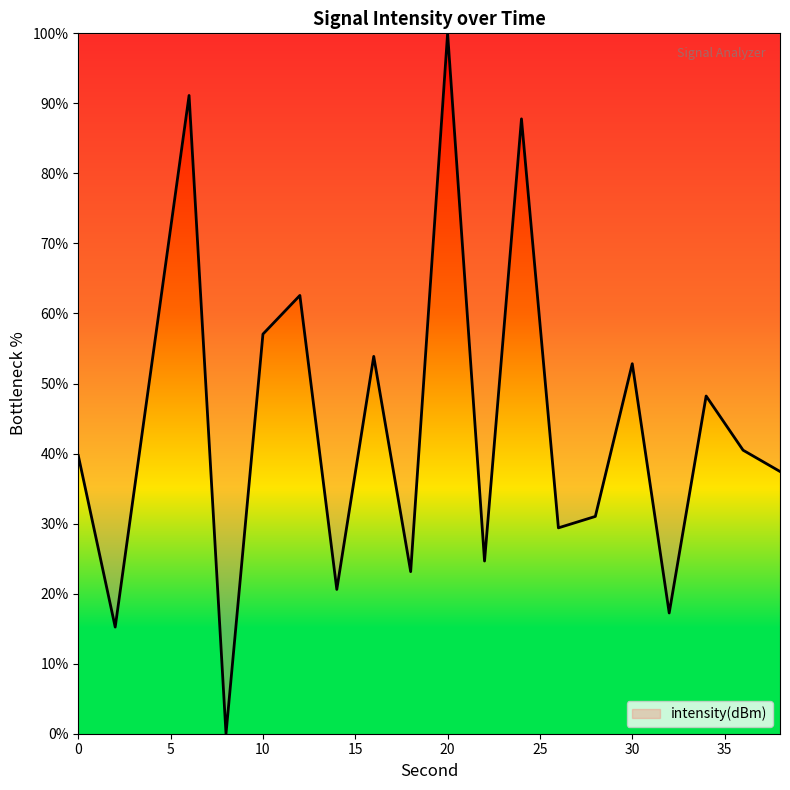

What is the difference between the maximum and minimum values?

100.0